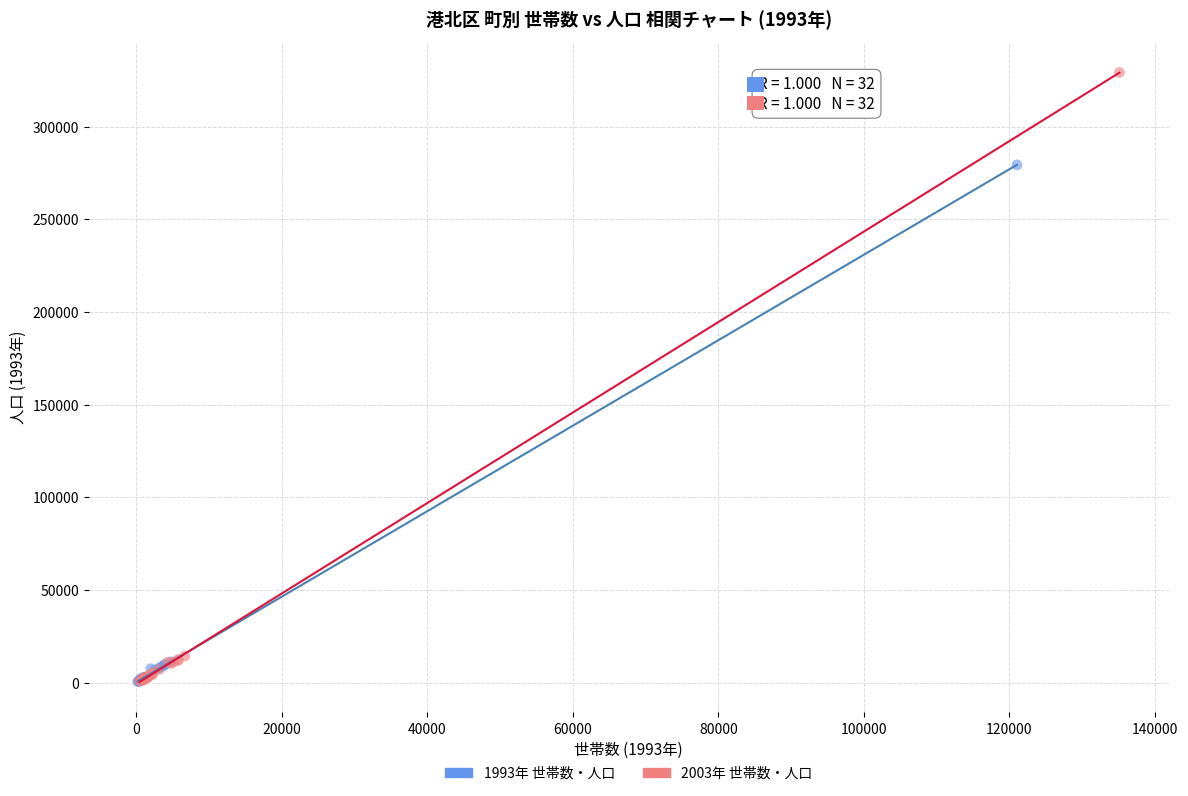

Which series has the widest spread of Y values?

2003年 世帯数・人口